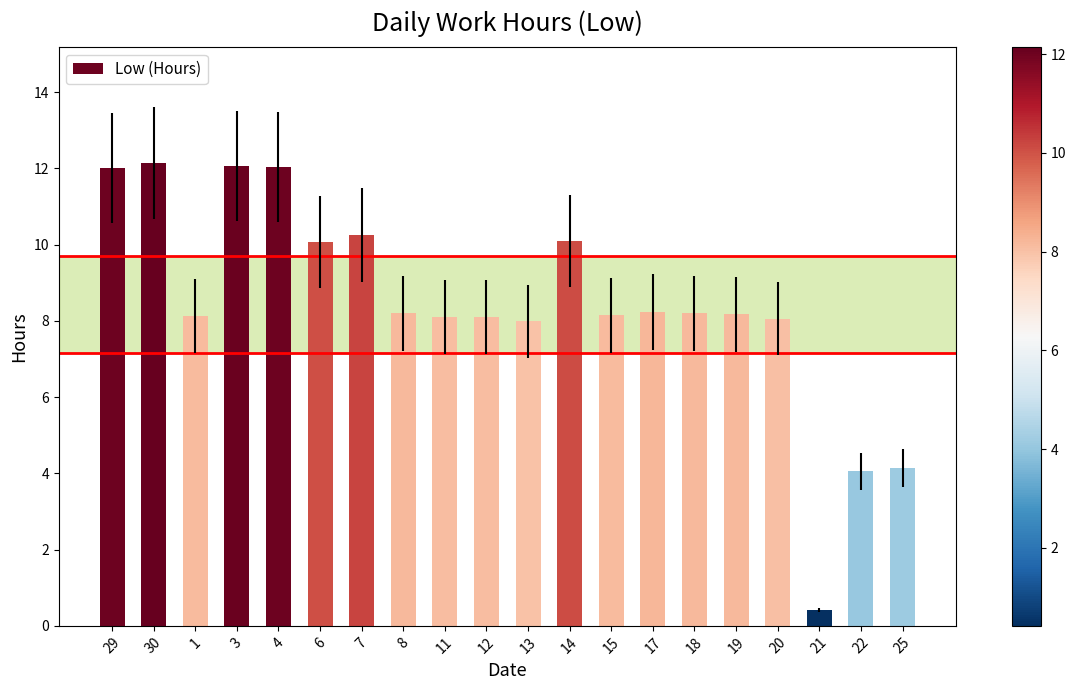

What is the change in value from 12 to 17?

+0.1